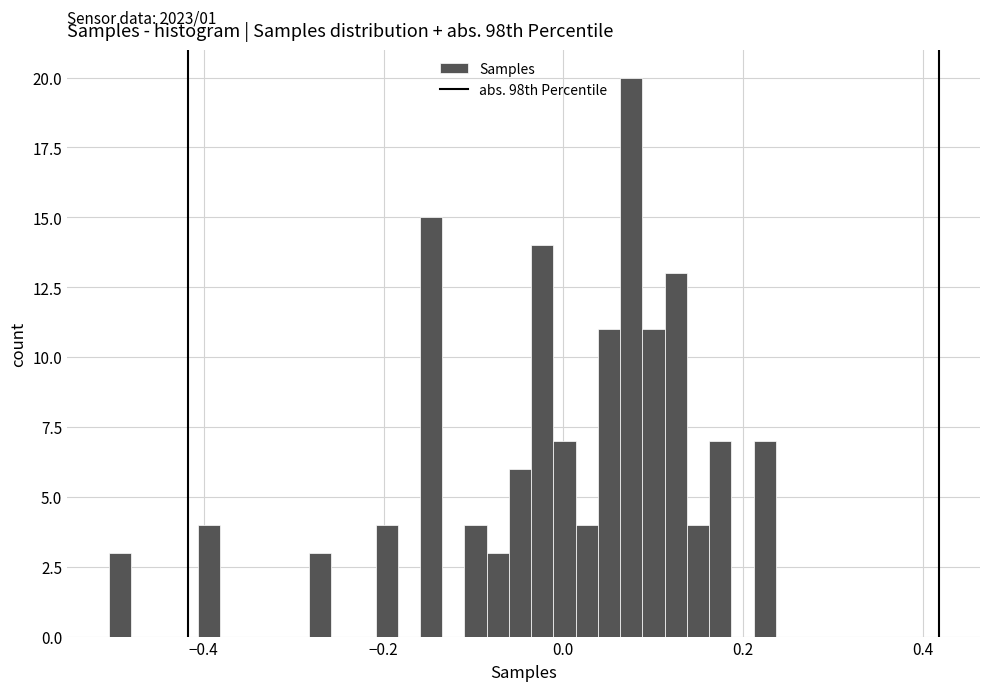

Around what value on the x-axis is the tallest bar? Give the approximate position of its centre, as read against the axis.

0.08